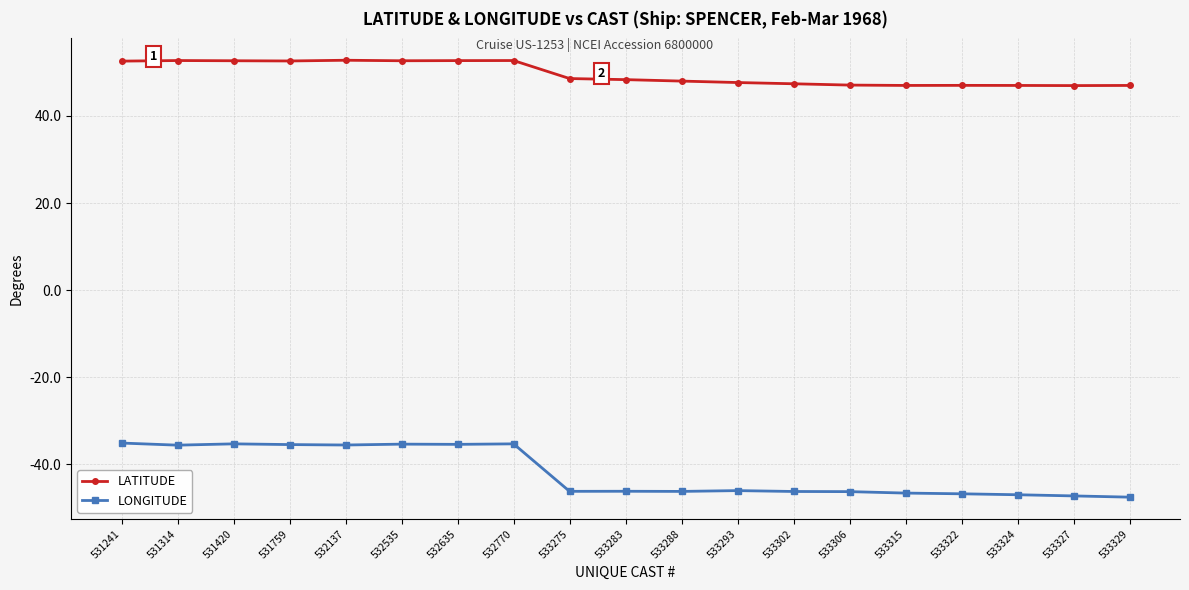

What is the smallest value displayed?

-47.5